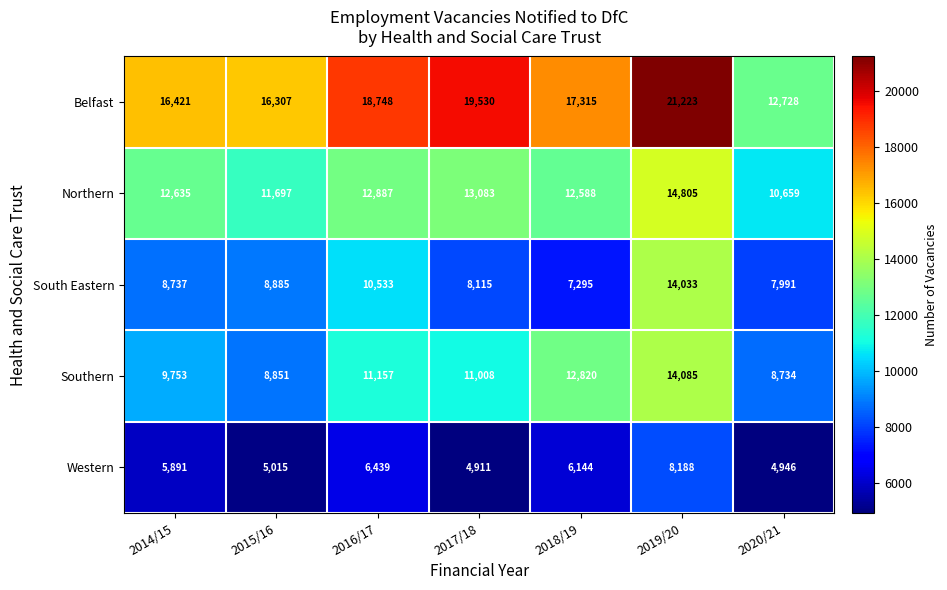

At how many categories does at least one series exceed 8036?

7